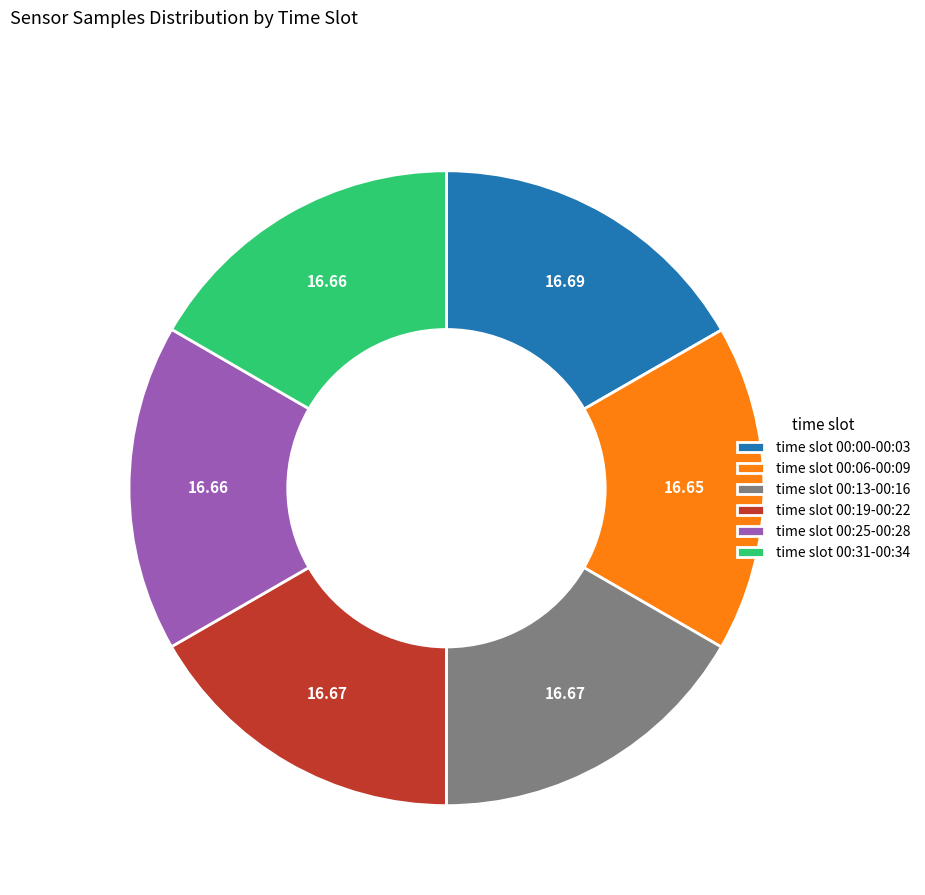

Approximately how many times larger is the value at time slot 00:31-00:34 compared to time slot 00:13-00:16?

1.0